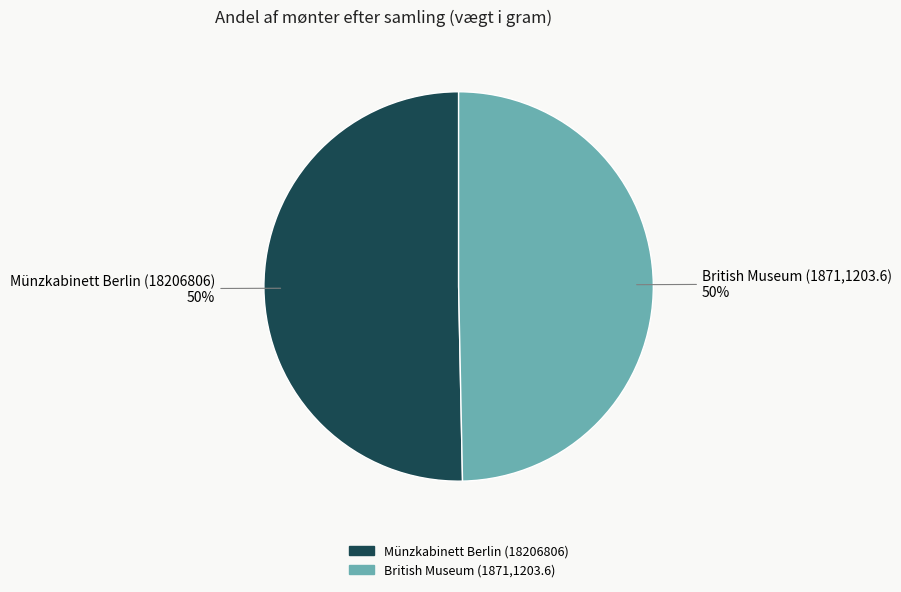

What percentage is the Münzkabinett Berlin (18206806) slice, to the nearest percent?

50%